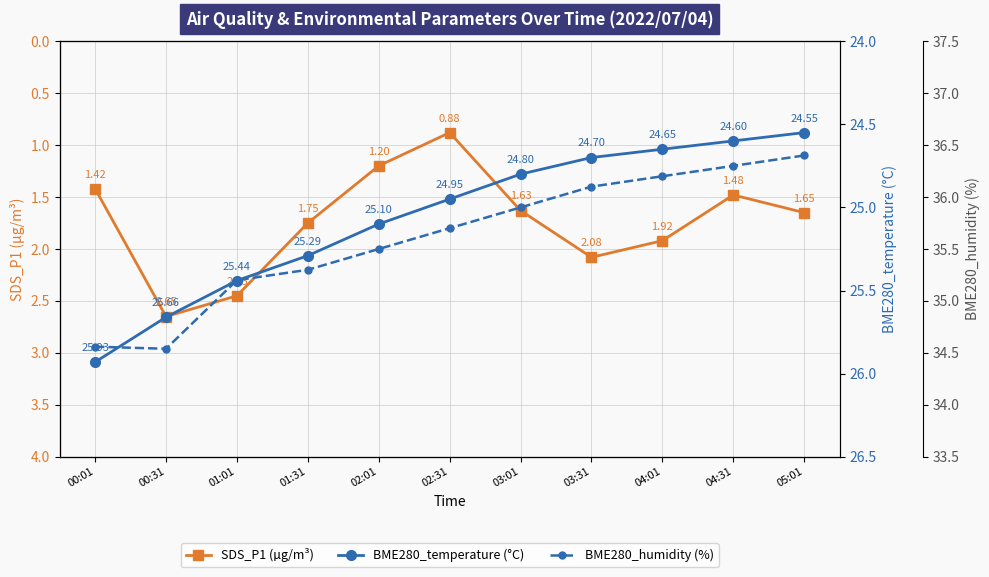

What is the minimum value shown in the chart?

0.9